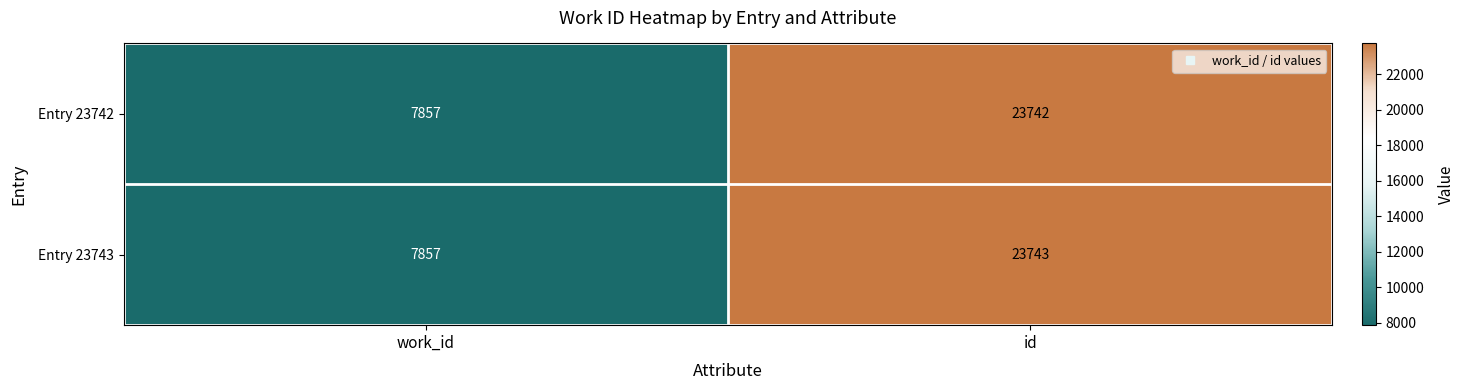

True or false: Entry 23742 has a value of 2251 at work_id.

False